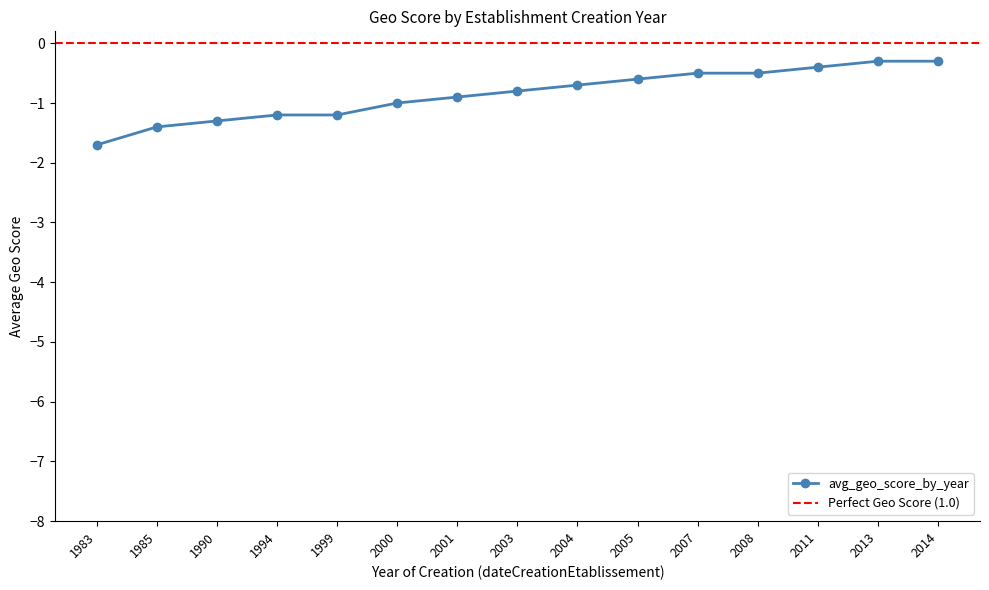

Reading left to right, what are all the values shown in this chart?

-1.7	-1.4	-1.3	-1.2	-1.2	-1.0	-0.9	-0.8	-0.7	-0.6	-0.5	-0.5	-0.4	-0.3	-0.3